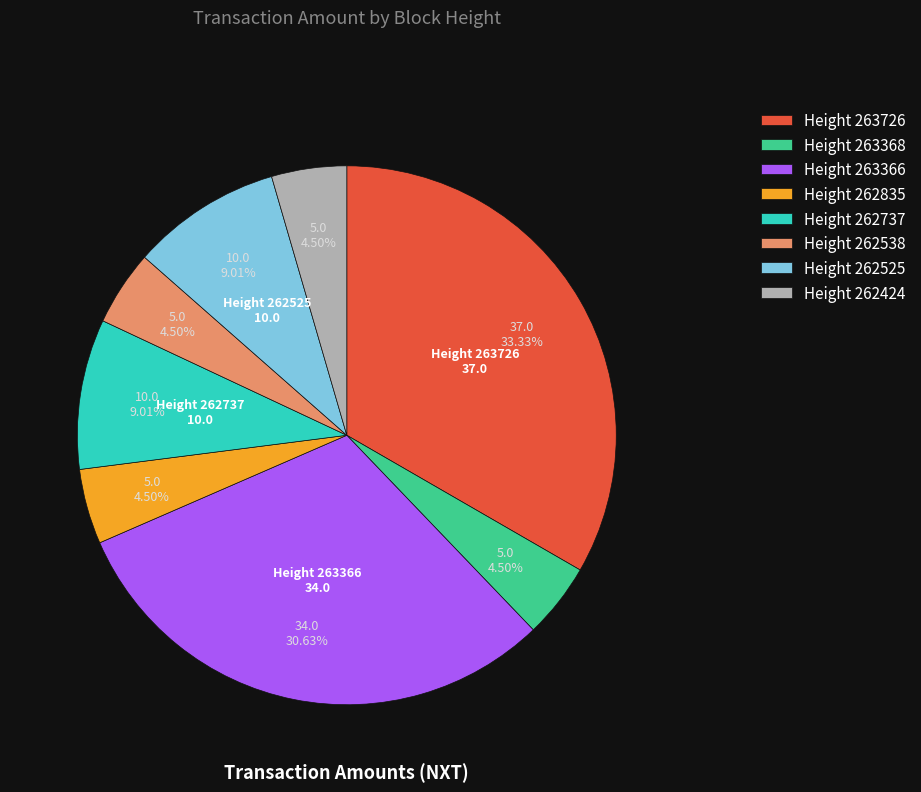

Count the number of slices in the pie.

8